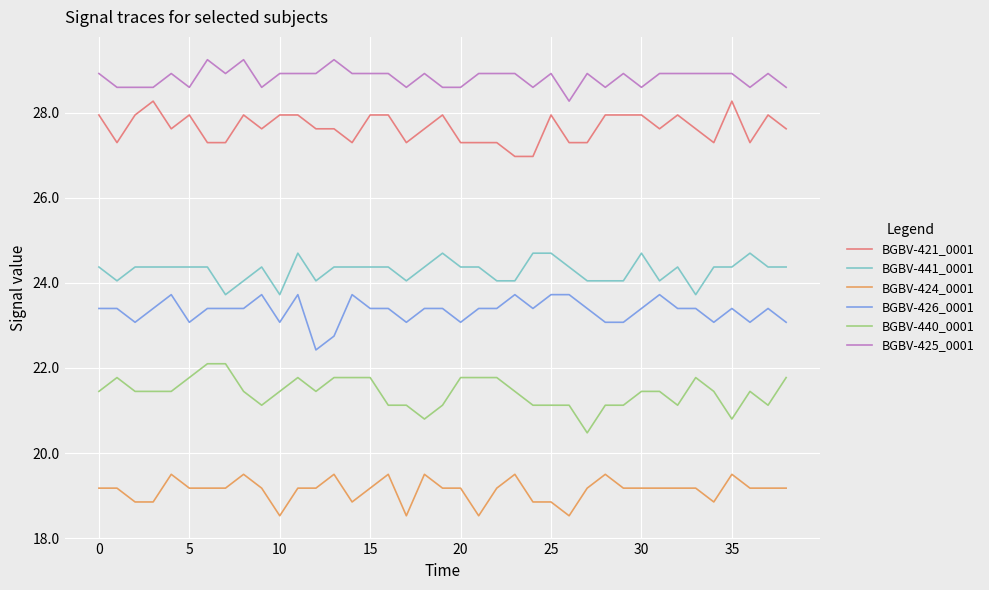

True or false: BGBV-421_0001 and BGBV-441_0001 intersect in this chart.

False